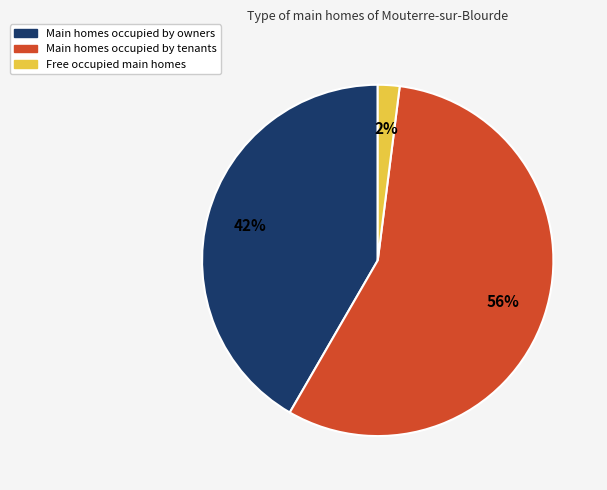

To the nearest percent, what is the average slice percentage?

33%